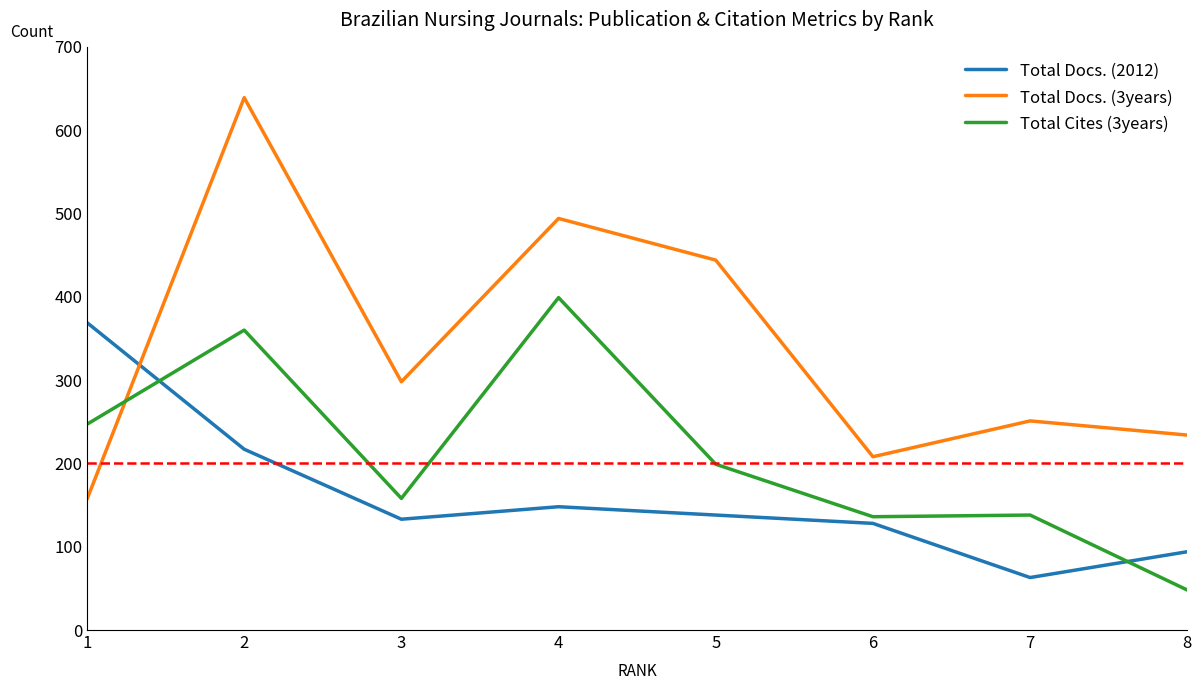

What value does the Total Docs. (2012) series have at 5, to the nearest 10?

140